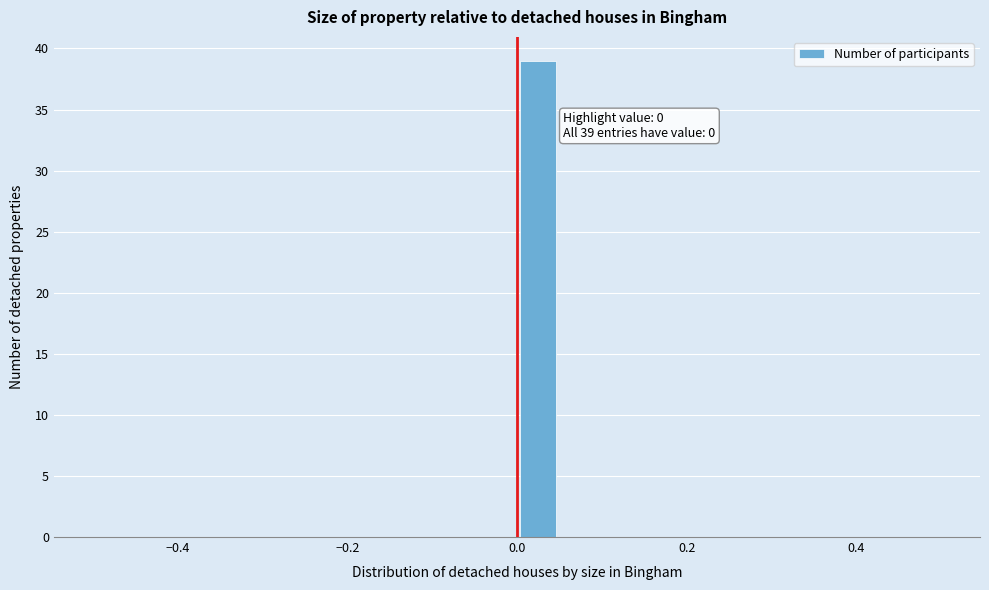

Read against the x-axis, roughly where is the centre of the tallest bar?

0.02